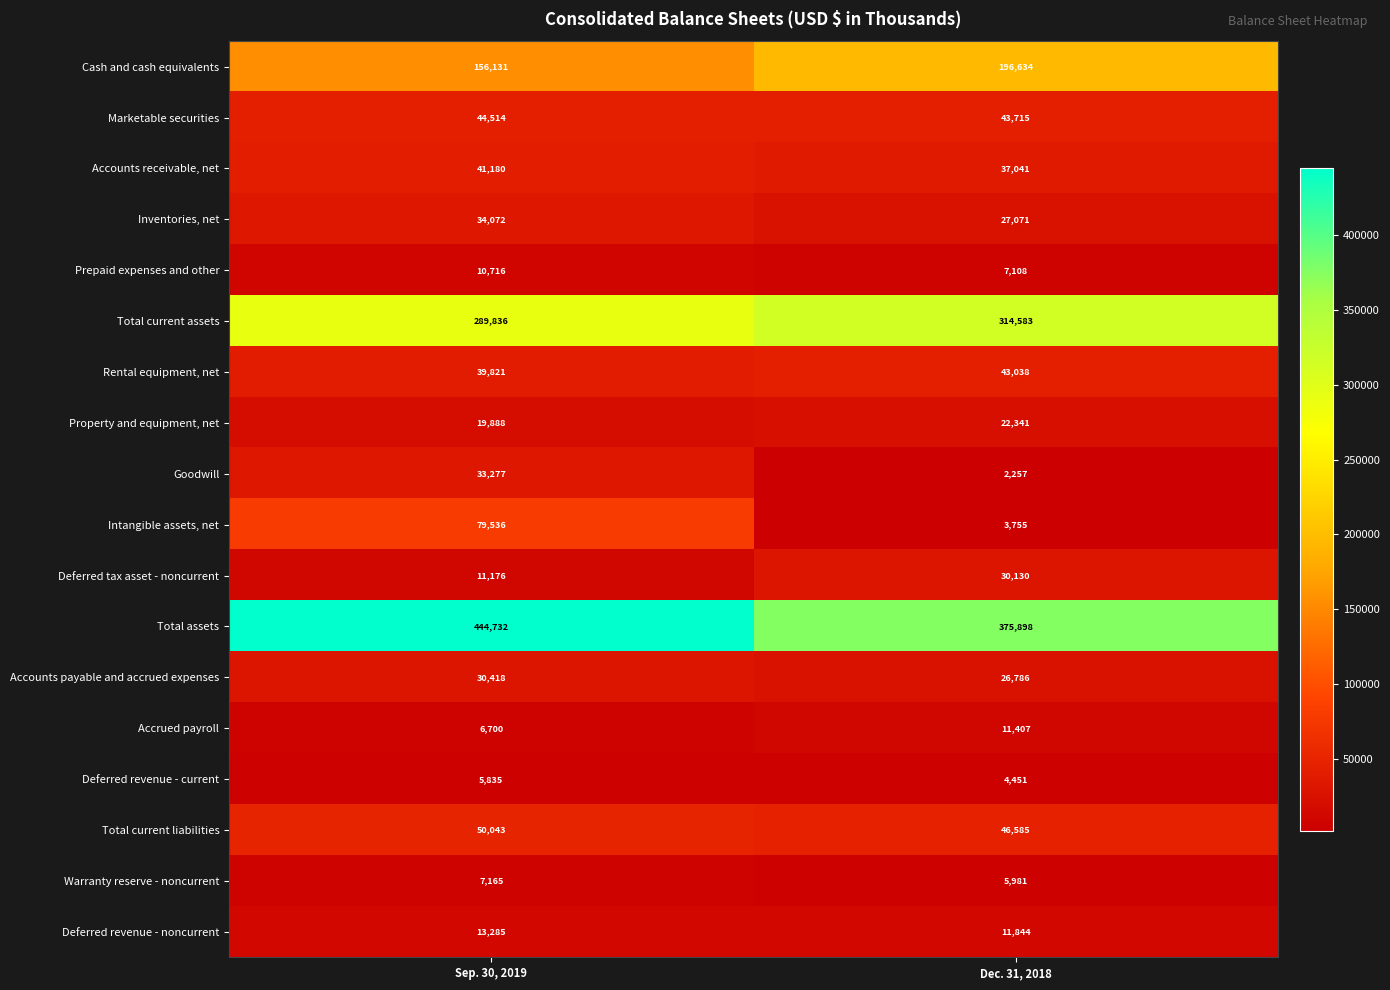

At how many categories does at least one series exceed 167267?

2